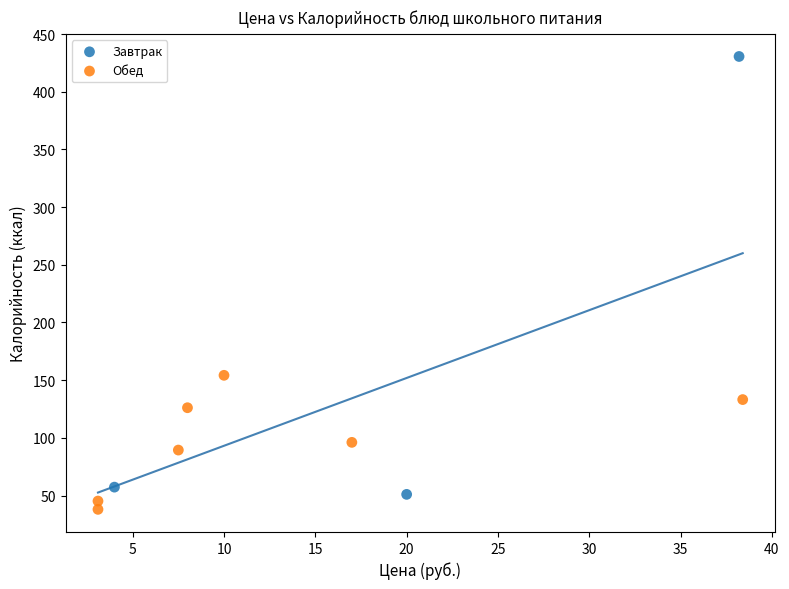

Which series has the widest spread of Y values?

Завтрак